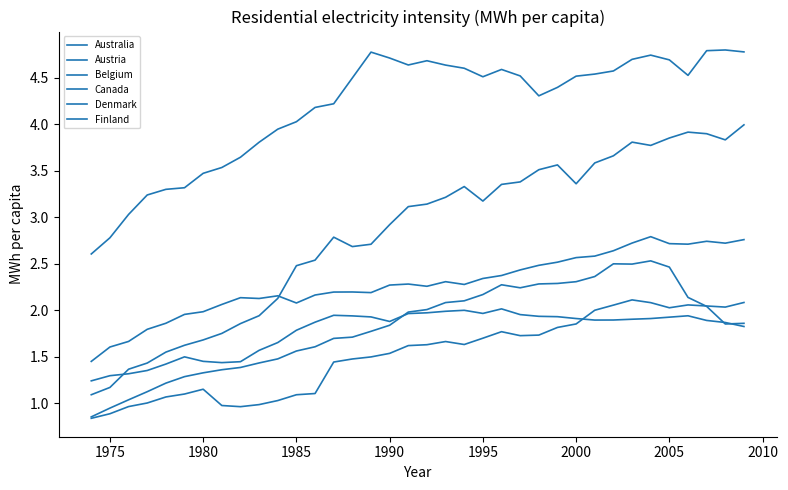

How many lines are shown in the chart?

6